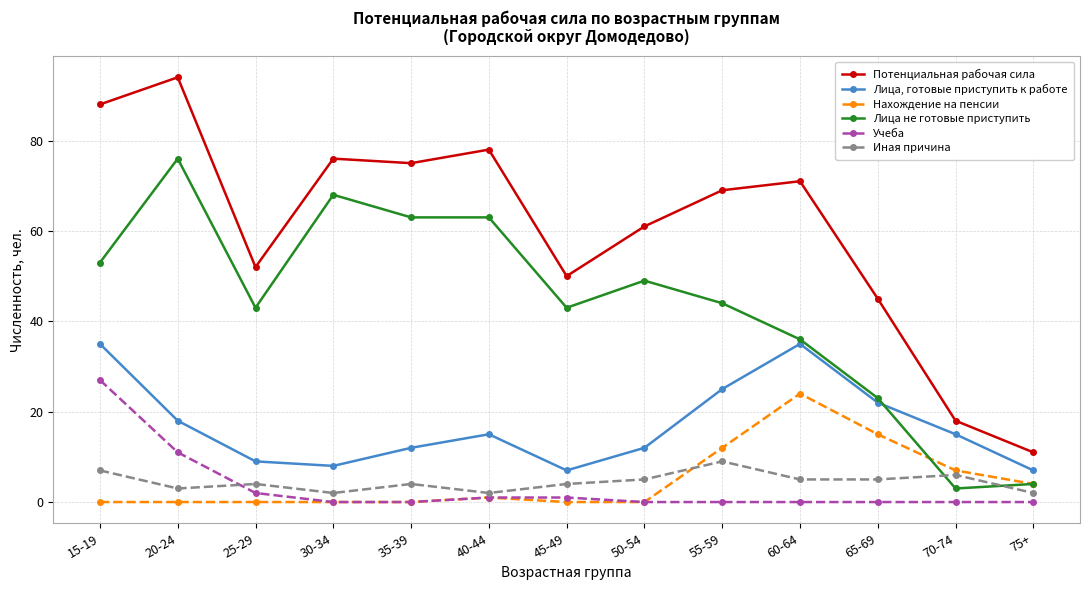

Reading left to right, transcribe all the data shown in this chart.

Потенциальная рабочая сила: 88	94	52	76	75	78	50	61	69	71	45	18	11
Лица, готовые приступить к работе: 35	18	9	8	12	15	7	12	25	35	22	15	7
Нахождение на пенсии: 0	0	0	0	0	1	0	0	12	24	15	7	4
Лица не готовые приступить: 53	76	43	68	63	63	43	49	44	36	23	3	4
Учеба: 27	11	2	0	0	1	1	0	0	0	0	0	0
Иная причина: 7	3	4	2	4	2	4	5	9	5	5	6	2